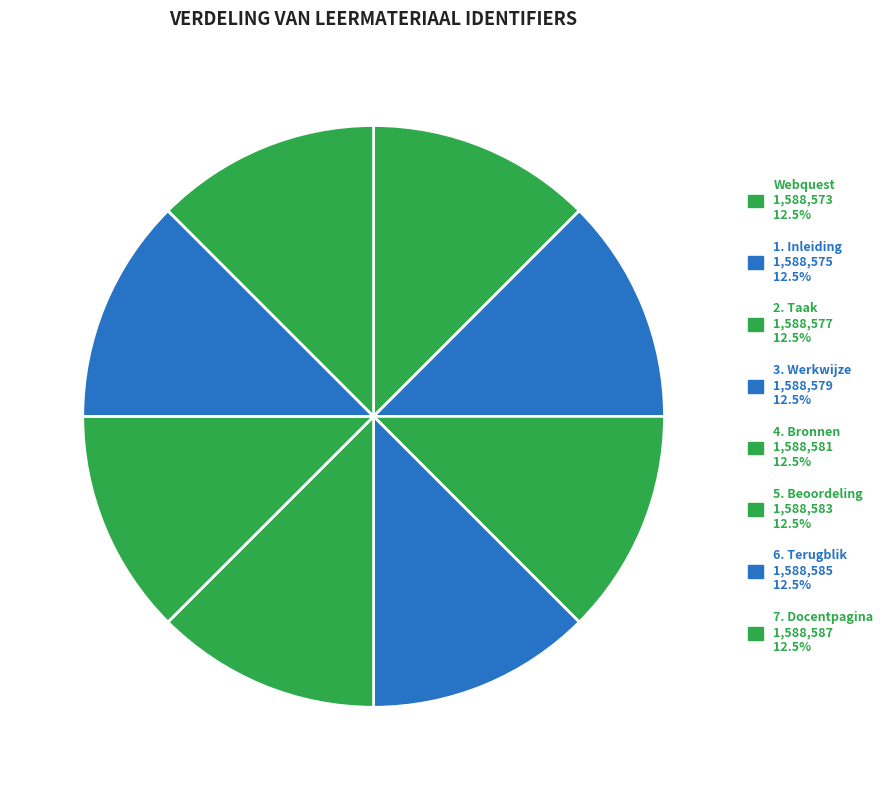

Does 3. Werkwijze represent more than half of the total?

No